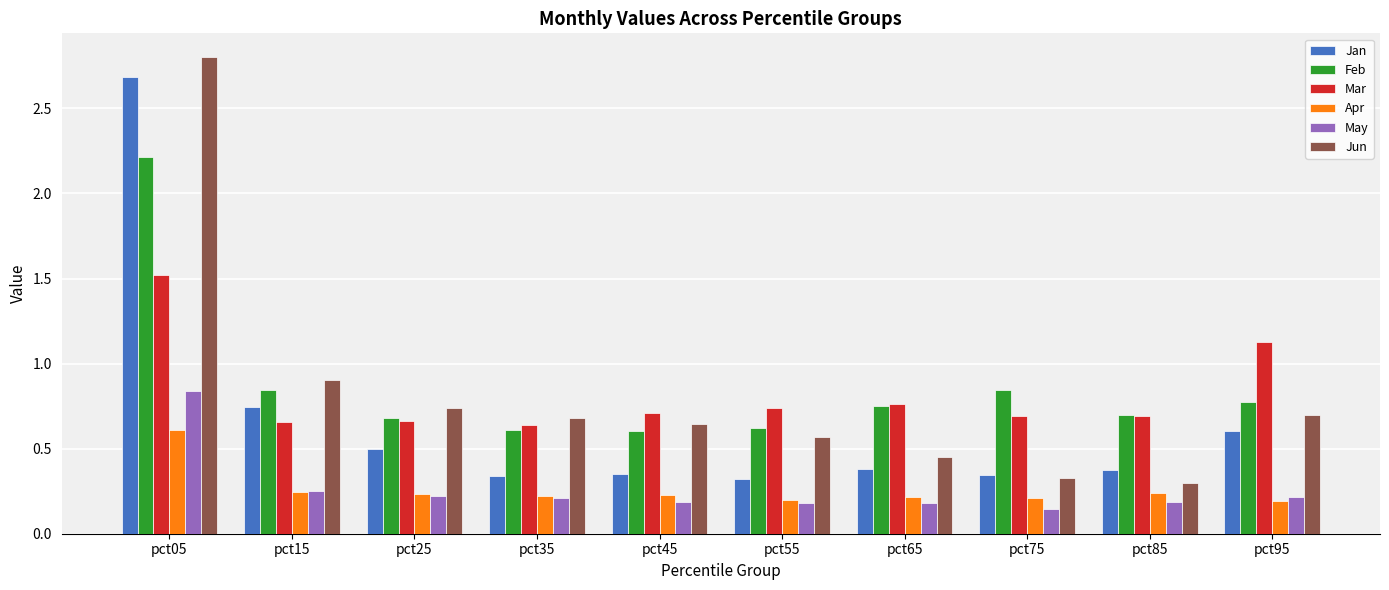

Which series has the widest spread of values?

Jun